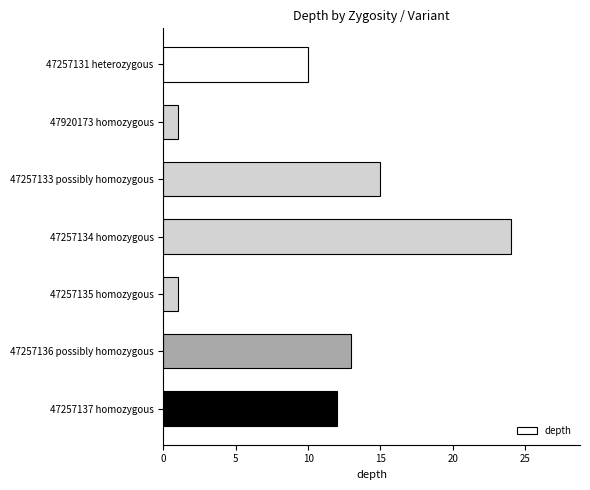

How many values are below 12?

3